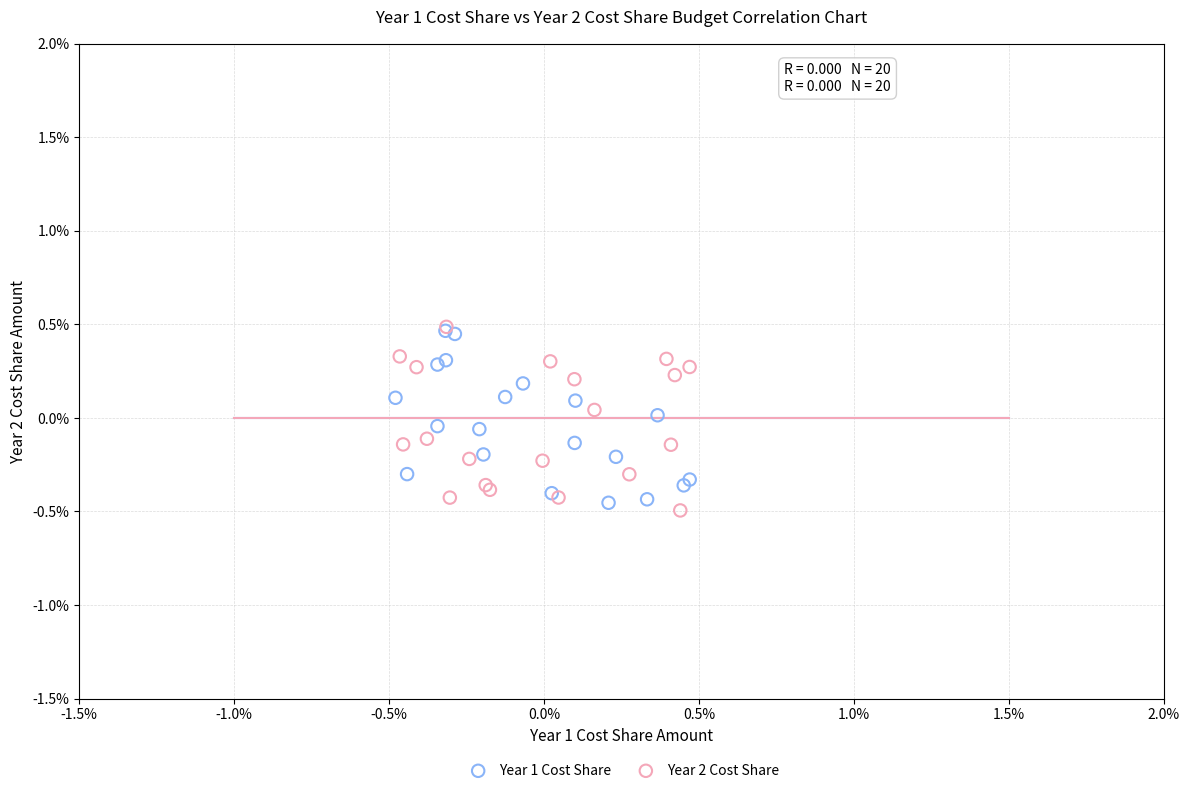

Which series contains the lowest Y value?

Year 2 Cost Share